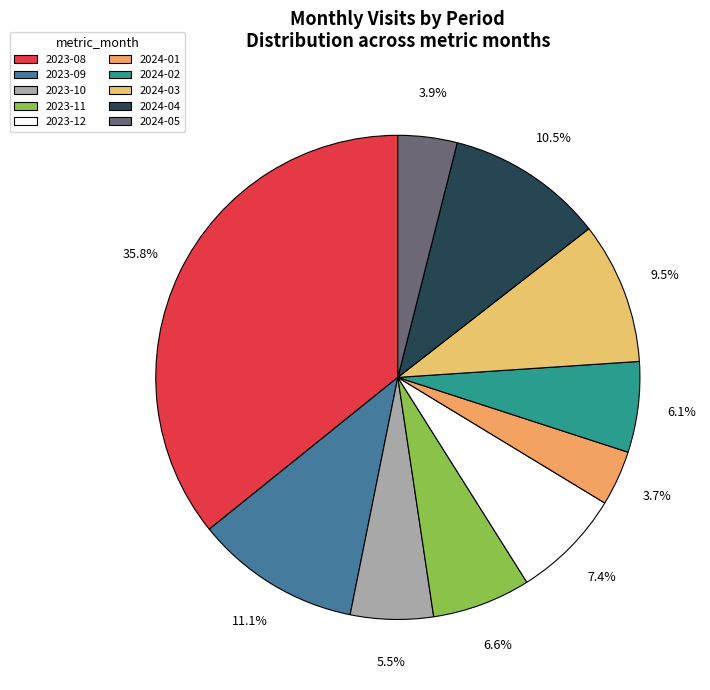

Rank the categories by value from highest to lowest.

2023-08, 2023-09, 2024-04, 2024-03, 2023-12, 2023-11, 2024-02, 2023-10, 2024-05, 2024-01